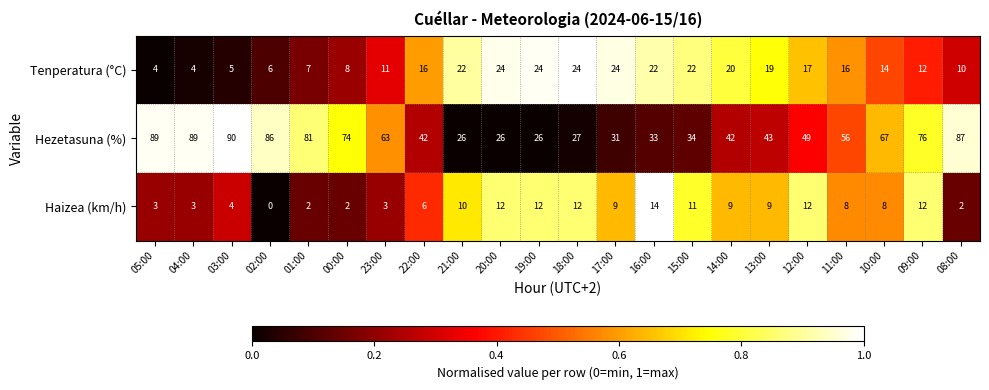

At how many categories does at least one series exceed 0?

22